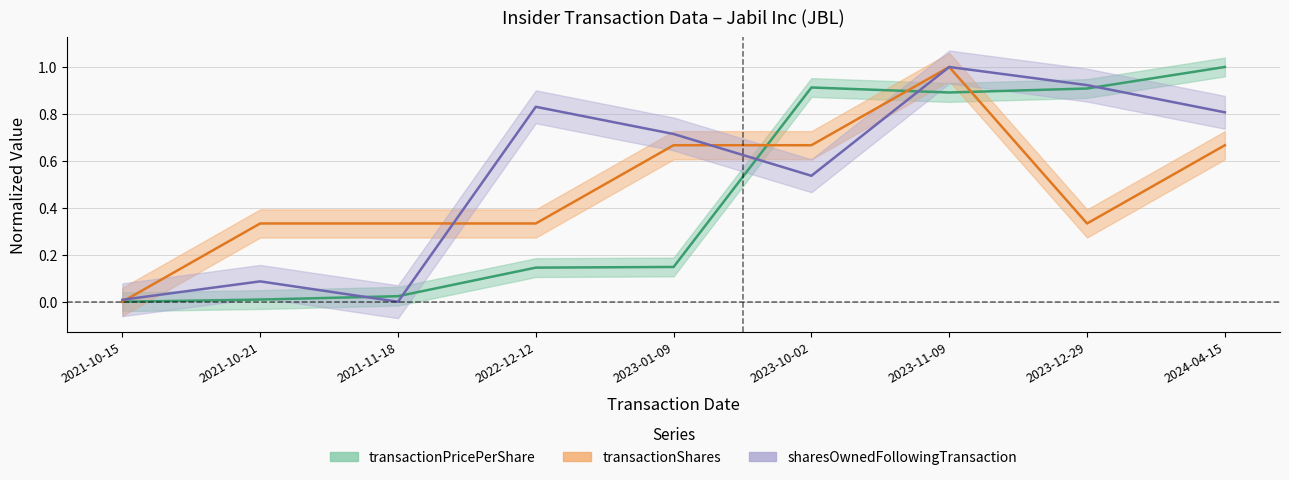

Reading left to right, transcribe all the data shown in this chart.

transactionPricePerShare: 0.0	0.0	0.0	0.1	0.1	0.9	0.9	0.9	1.0
transactionShares: 0.0	0.3	0.3	0.3	0.7	0.7	1.0	0.3	0.7
sharesOwnedFollowingTransaction: 0.0	0.1	0.0	0.8	0.7	0.5	1.0	0.9	0.8